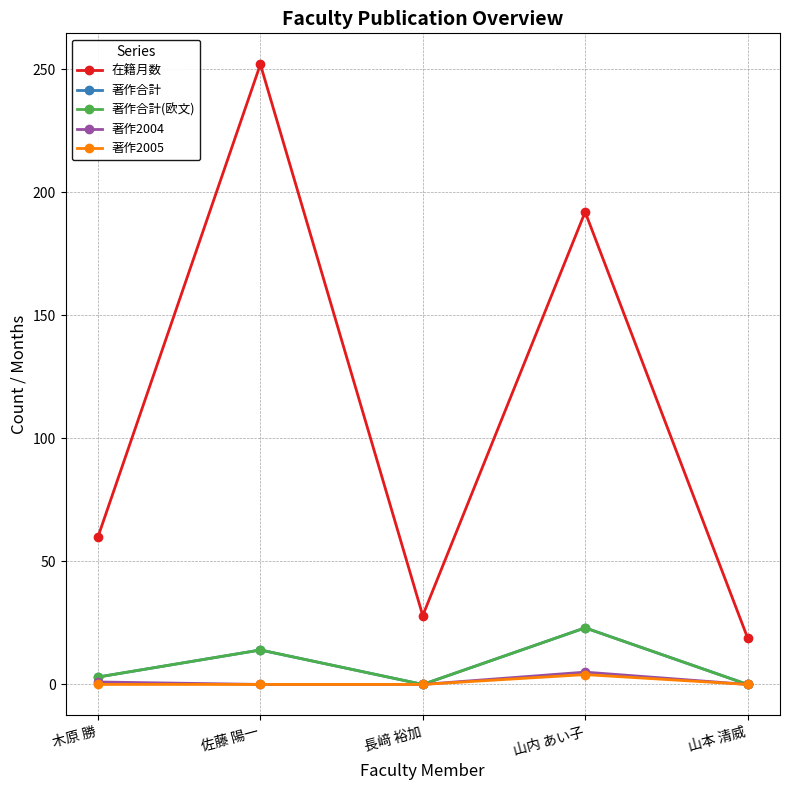

What is the difference between the second highest and minimum values in the 著作合計 series?

14